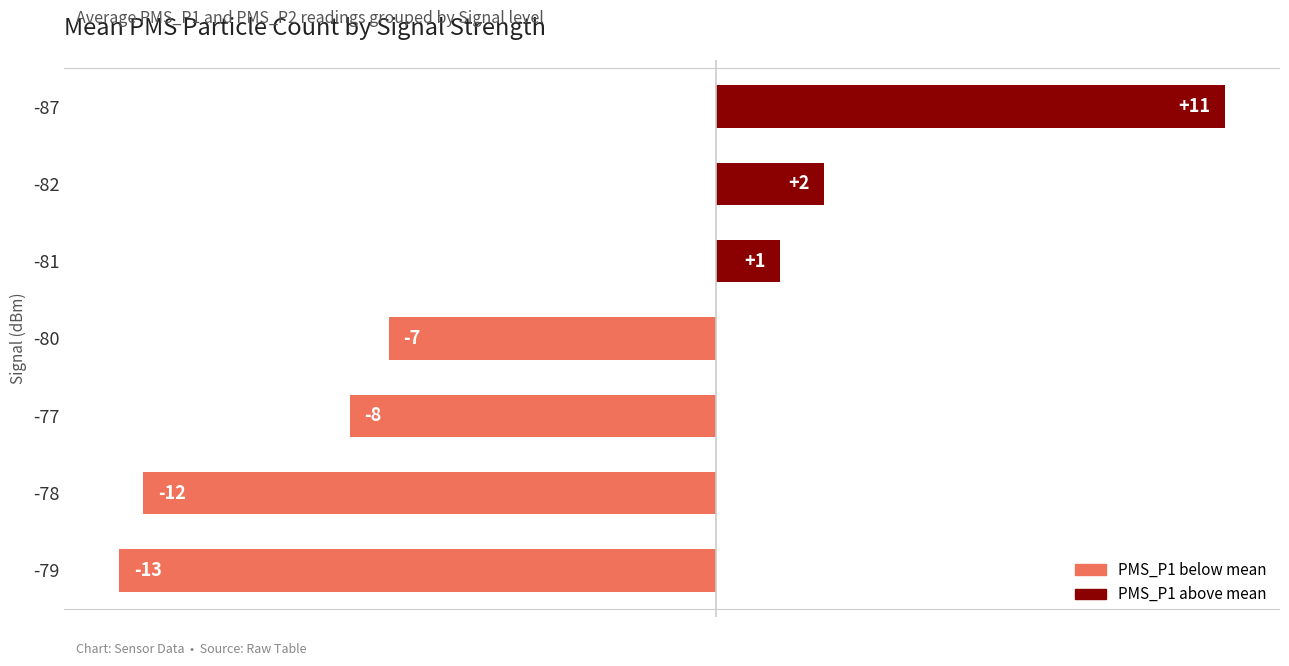

How many bars are there in total?

7